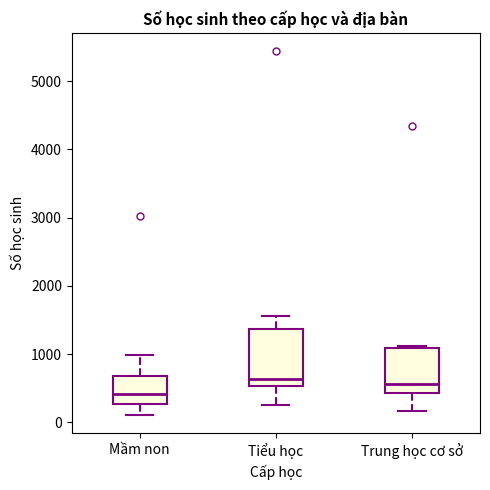

Reading left to right, read every box against the y-axis: the position of its median line, the range the box covers, and the ends of its whiskers. The values are not printed on the chart, so give them approximately, as read against the axis.

Mầm non: median 400, box 300 to 700, whiskers 100 to 1000
Tiểu học: median 600, box 500 to 1400, whiskers 300 to 1600
Trung học cơ sở: median 600, box 400 to 1100, whiskers 200 to 1100 (just above the box's upper edge)